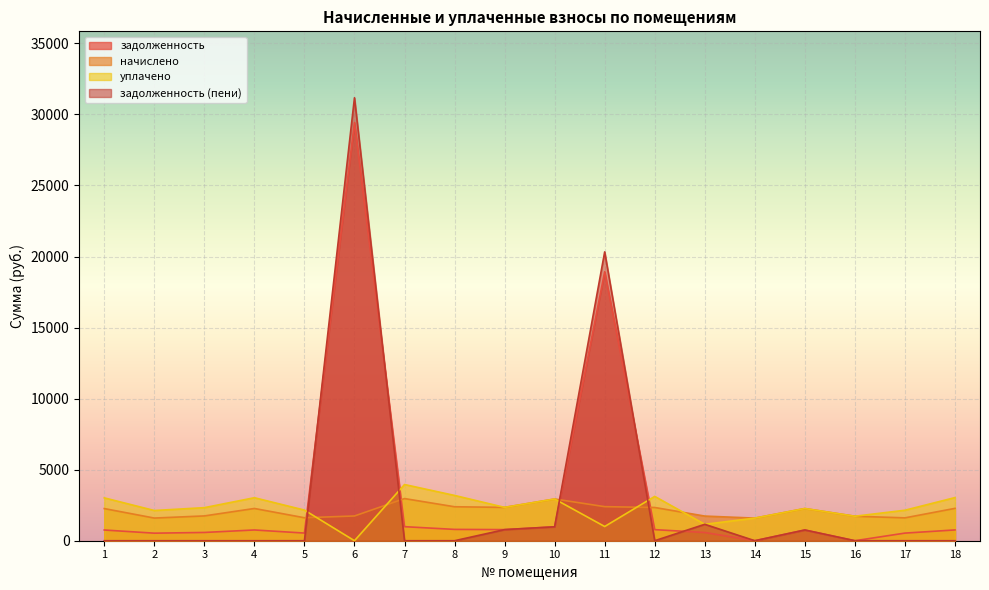

How many lines are shown in the chart?

4